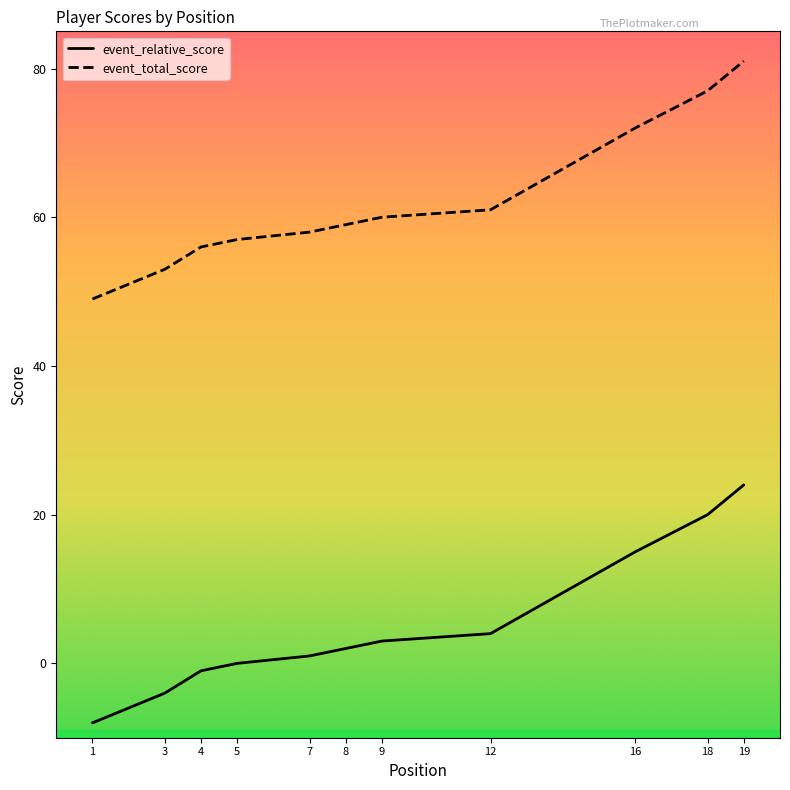

Between 4 and 16, which series saw the biggest shift?

event_relative_score